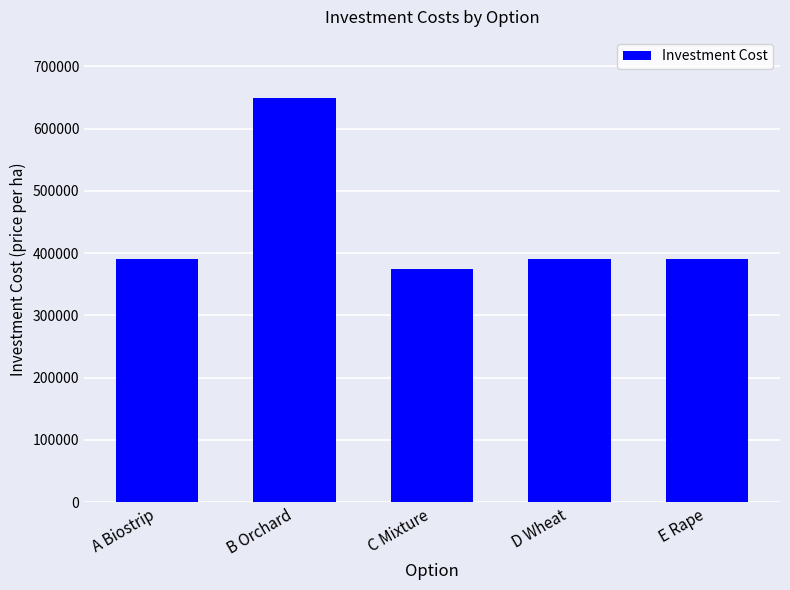

At which category does the chart reach its minimum across all series?

C Mixture